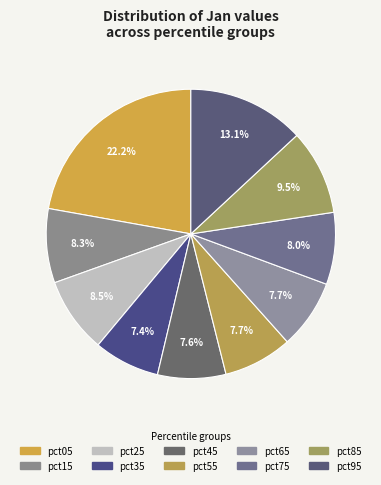

Rank the categories by value from highest to lowest.

pct05, pct95, pct85, pct25, pct15, pct75, pct65, pct55, pct45, pct35